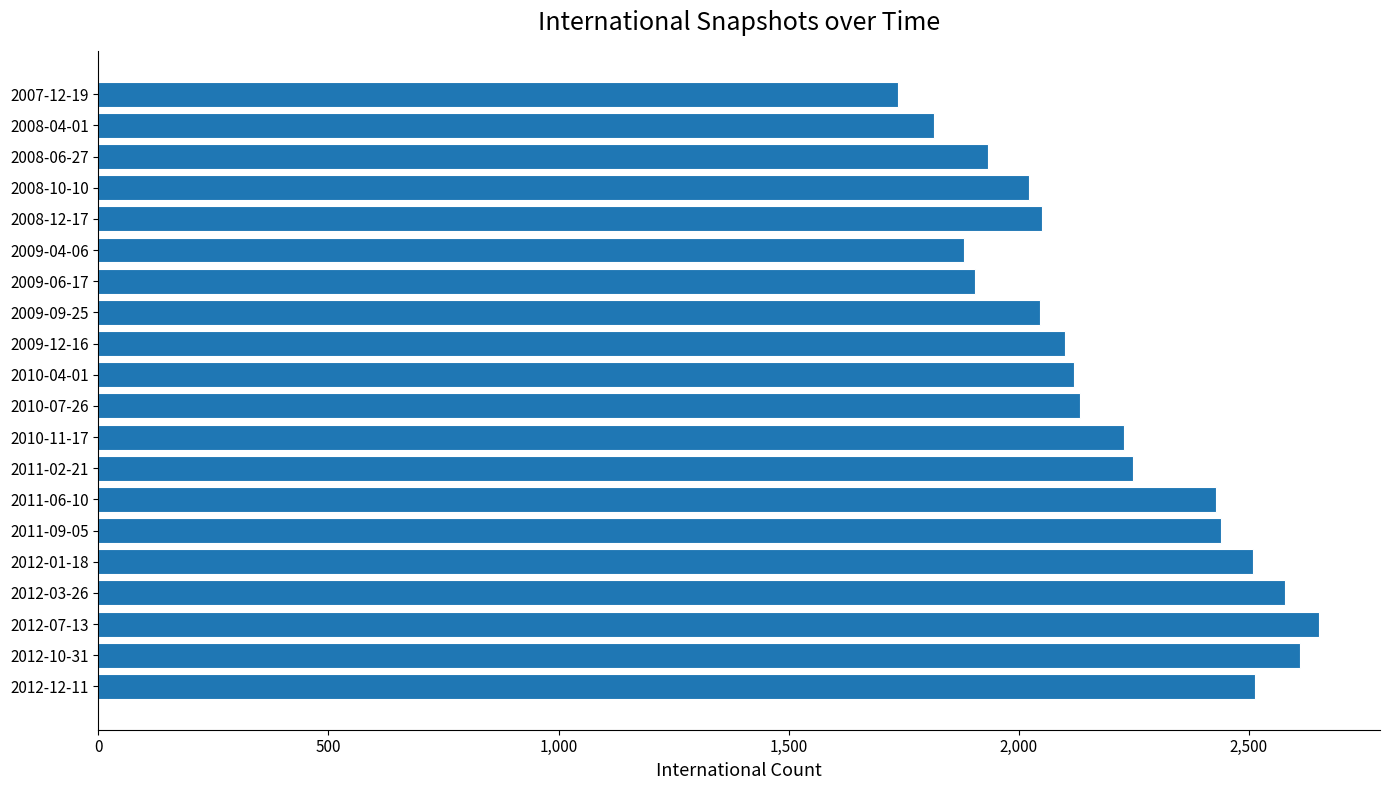

What is the minimum value shown in the chart?

1738